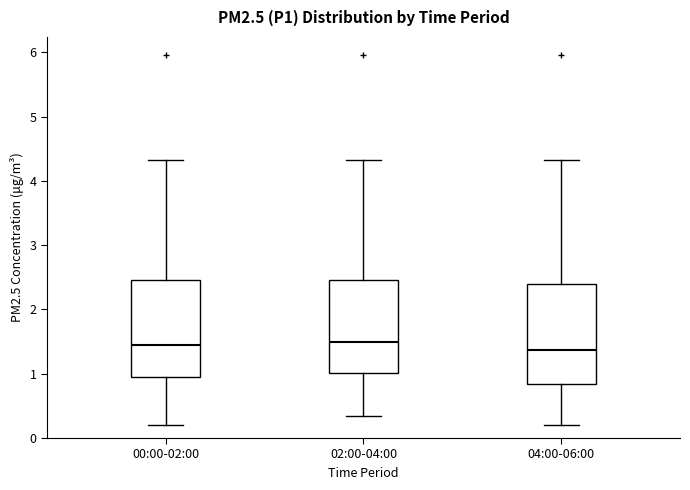

Reading left to right, read every box against the y-axis: the position of its median line, the range the box covers, and the ends of its whiskers. The values are not printed on the chart, so give them approximately, as read against the axis.

00:00-02:00: median 1.5, box 0.9 to 2.5, whiskers 0.2 to 4.3
02:00-04:00: median 1.5, box 1.0 to 2.5, whiskers 0.4 to 4.3
04:00-06:00: median 1.4, box 0.8 to 2.4, whiskers 0.2 to 4.3